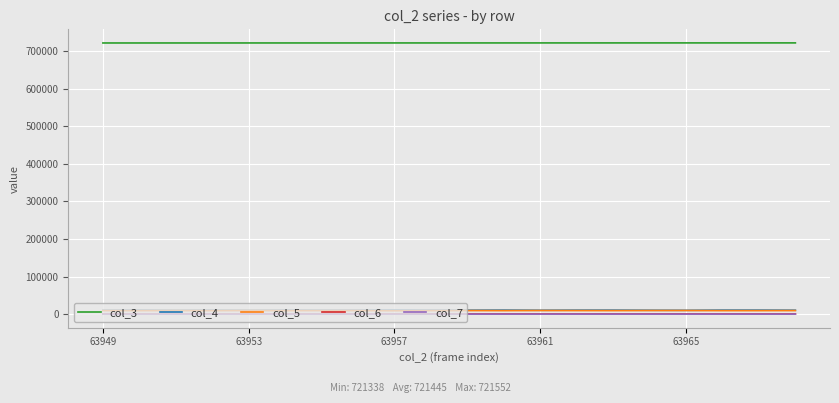

True or false: col_6 and col_5 cross at least once.

False